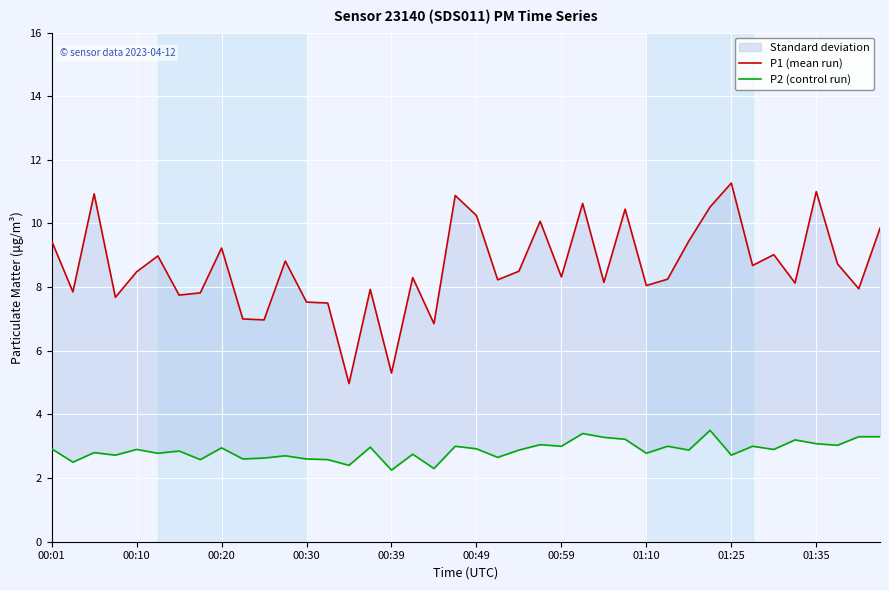

True or false: P2 (control run) and P1 (mean run) intersect in this chart.

False